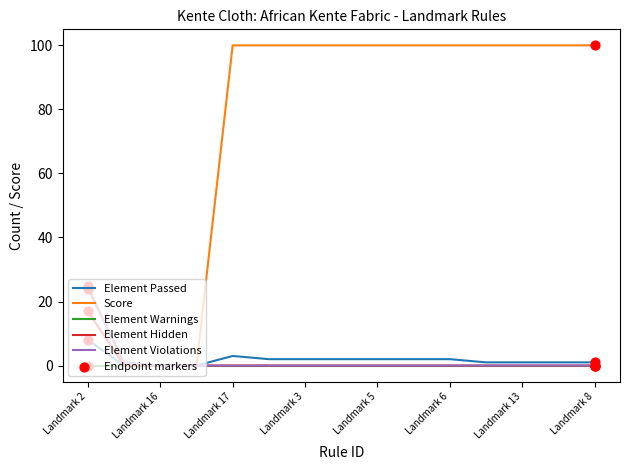

Which series has the largest total across all categories?

Score